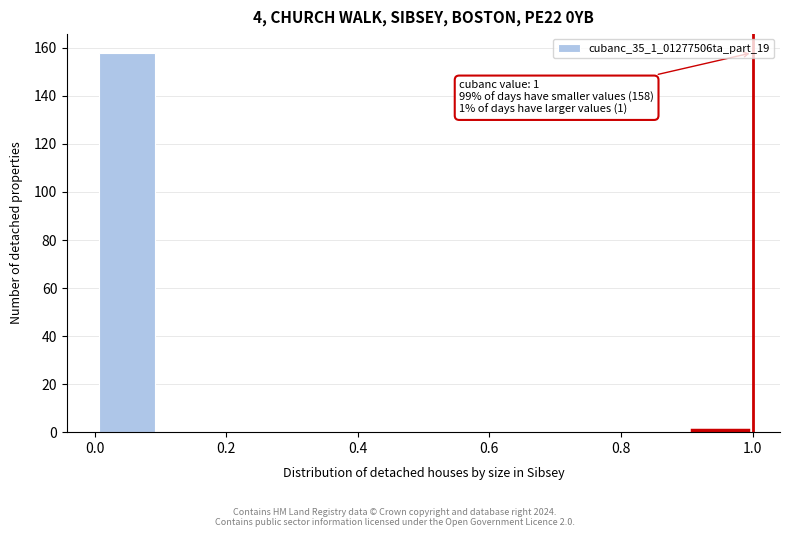

Over which range of the x-axis is the bar tallest?

0.0 to 0.1